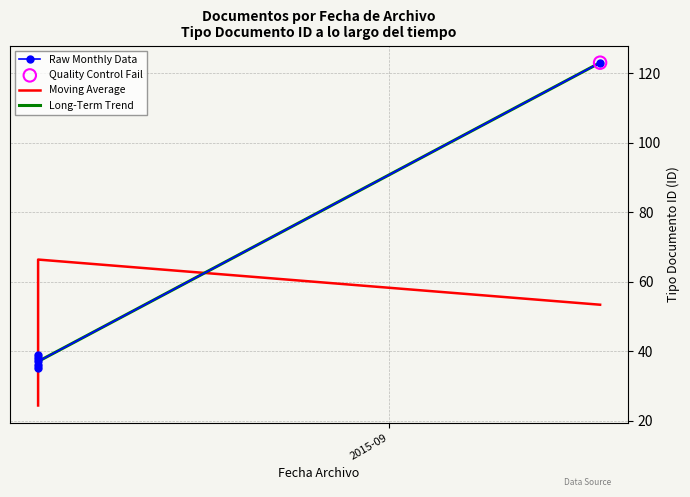

Which series reaches the minimum Y coordinate?

Moving Average